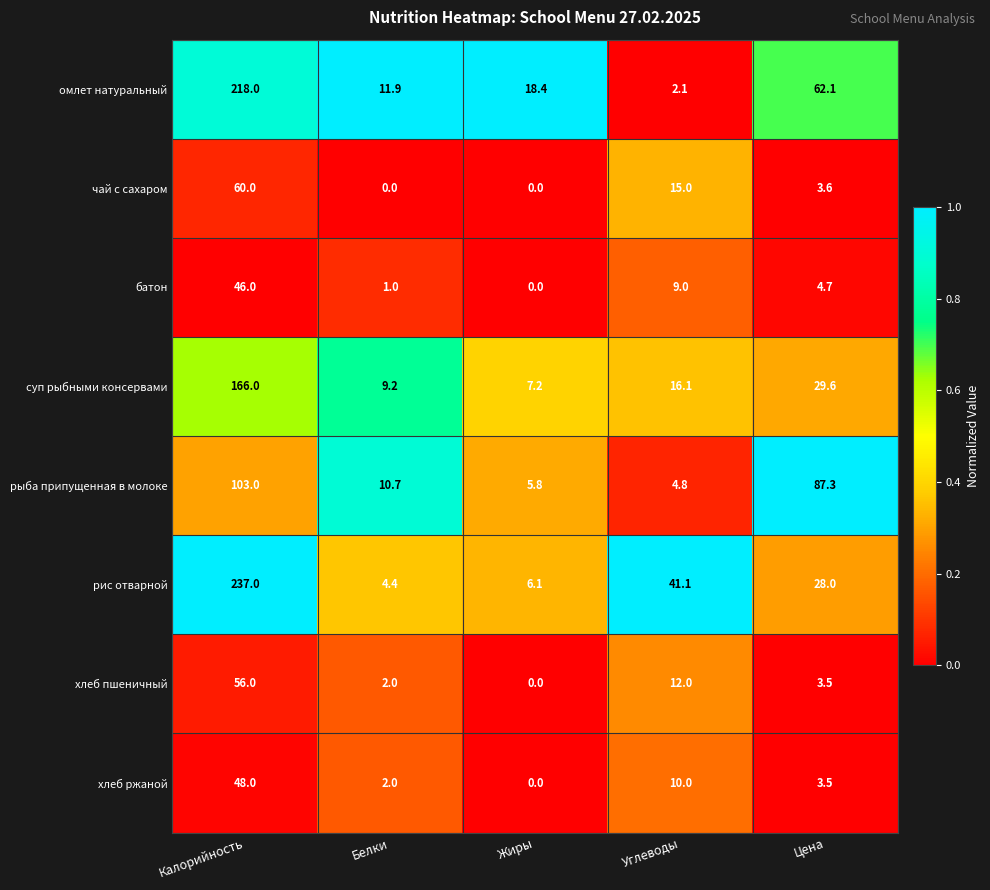

What is the spread (max minus min) of values at Жиры?

18.4